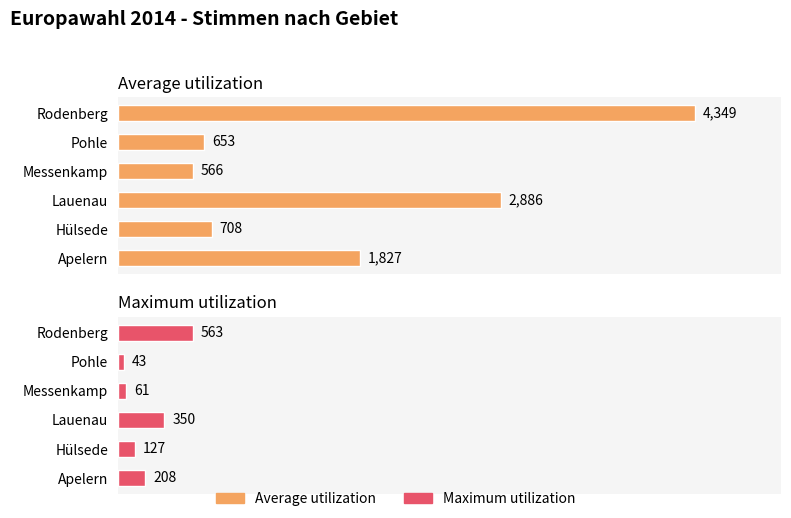

What is the smallest value displayed?

43